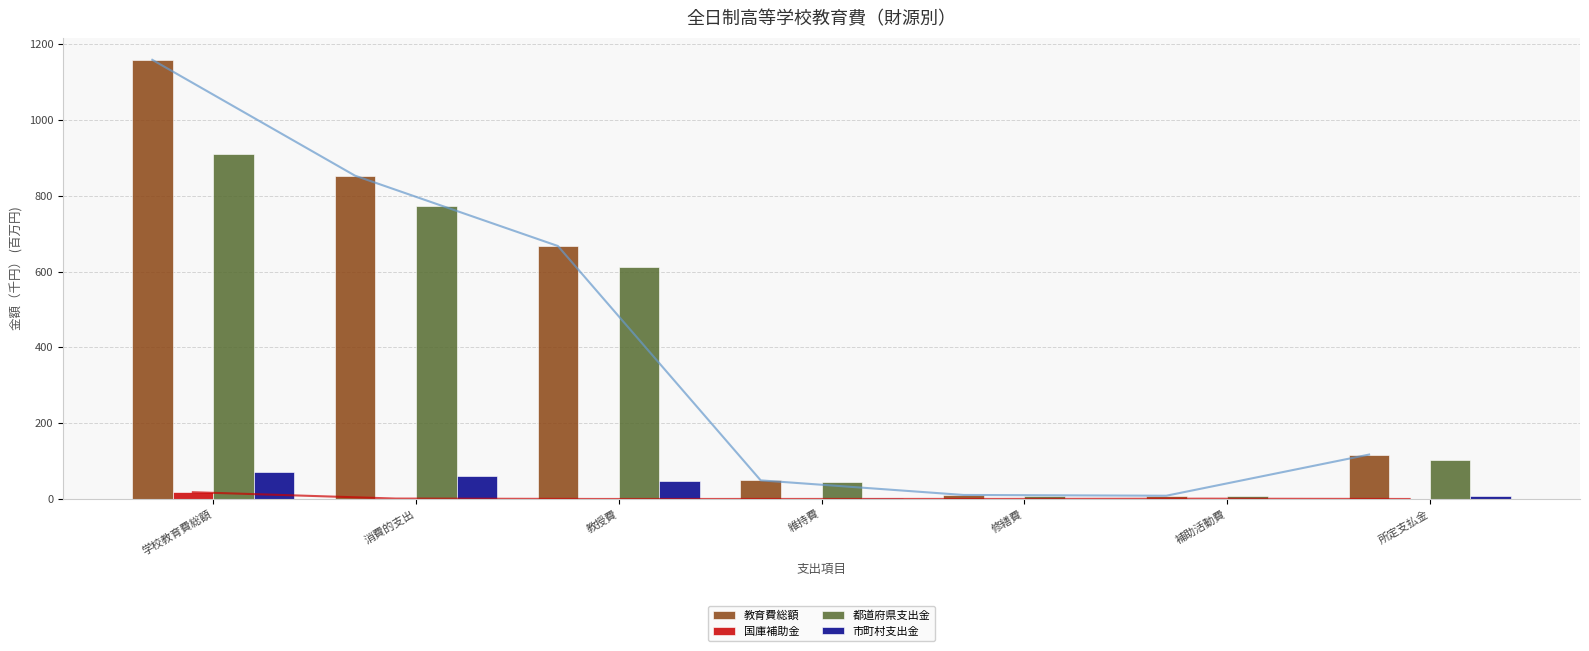

What is the label of the 4th bar from the right?

維持費